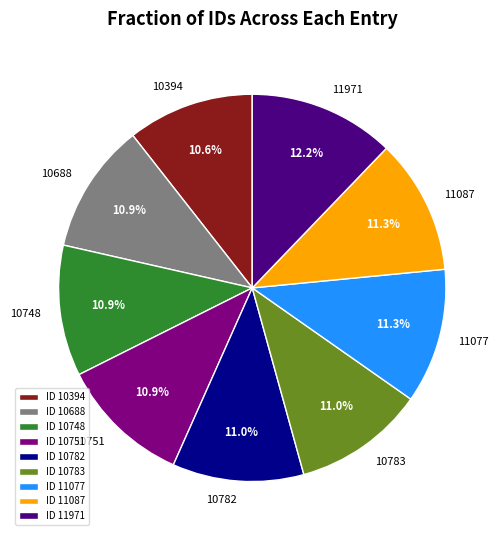

Is there any slice that represents more than half of the pie?

No